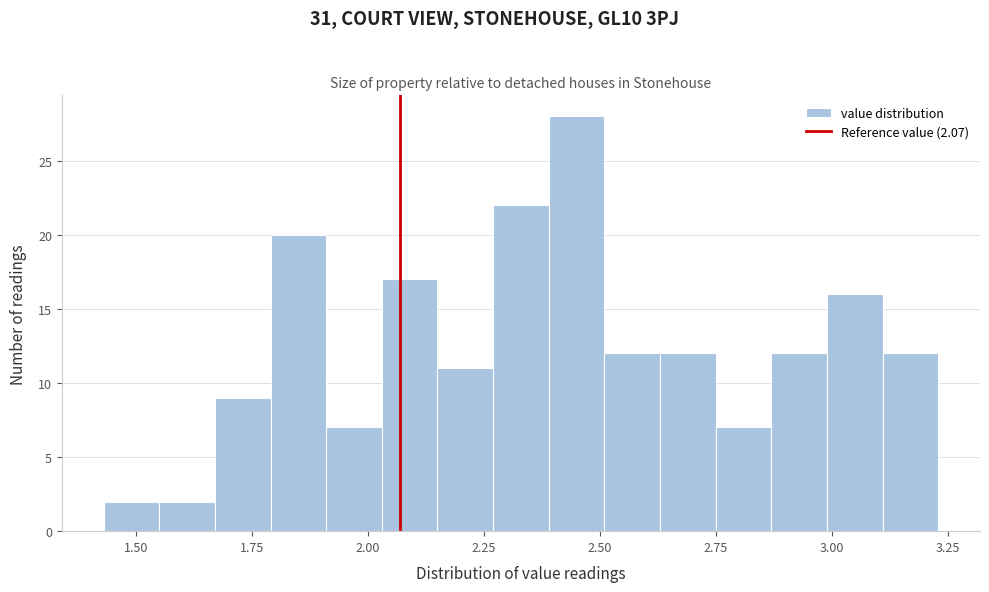

Read against the x-axis, roughly where is the centre of the tallest bar?

2.45